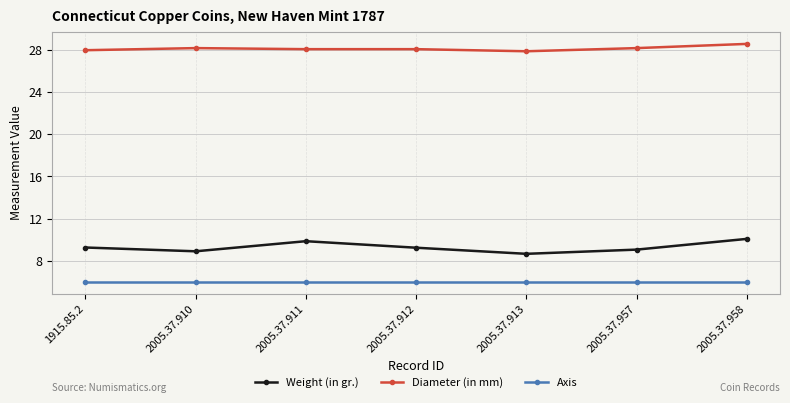

Which series has the widest spread of values?

Weight (in gr.)